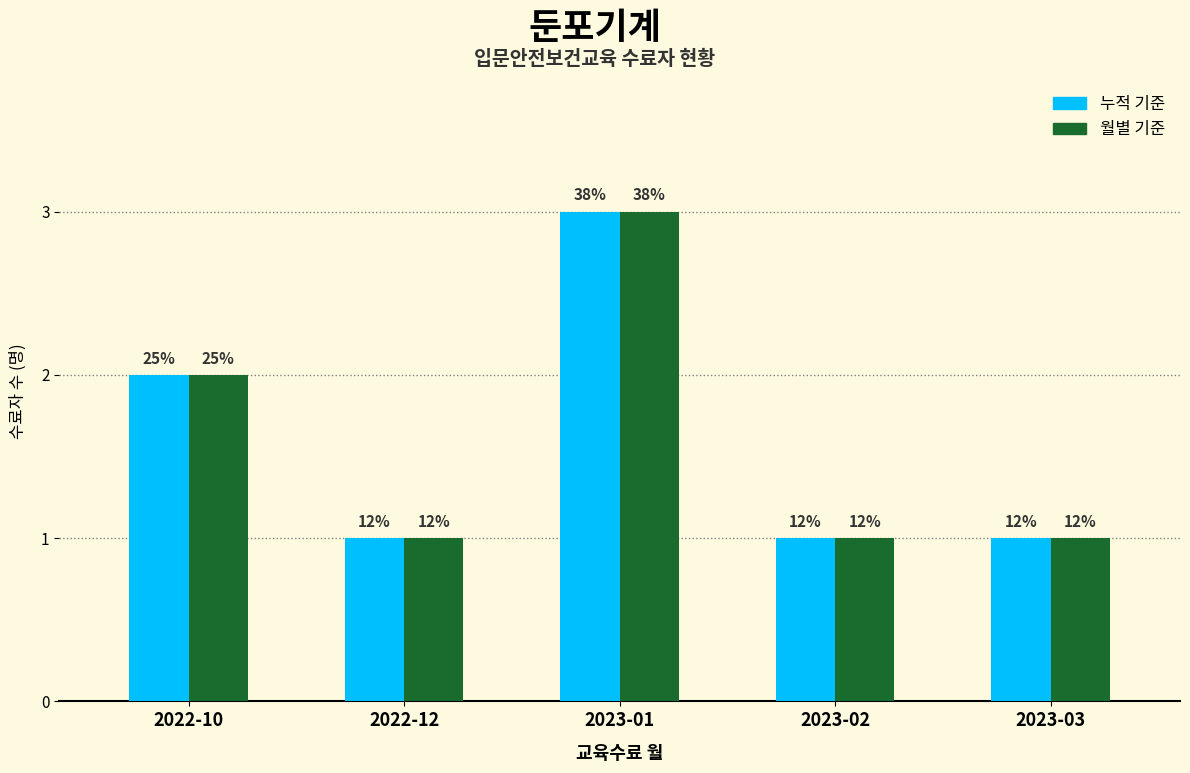

What is the label of the 1st bar from the right?

2023-03